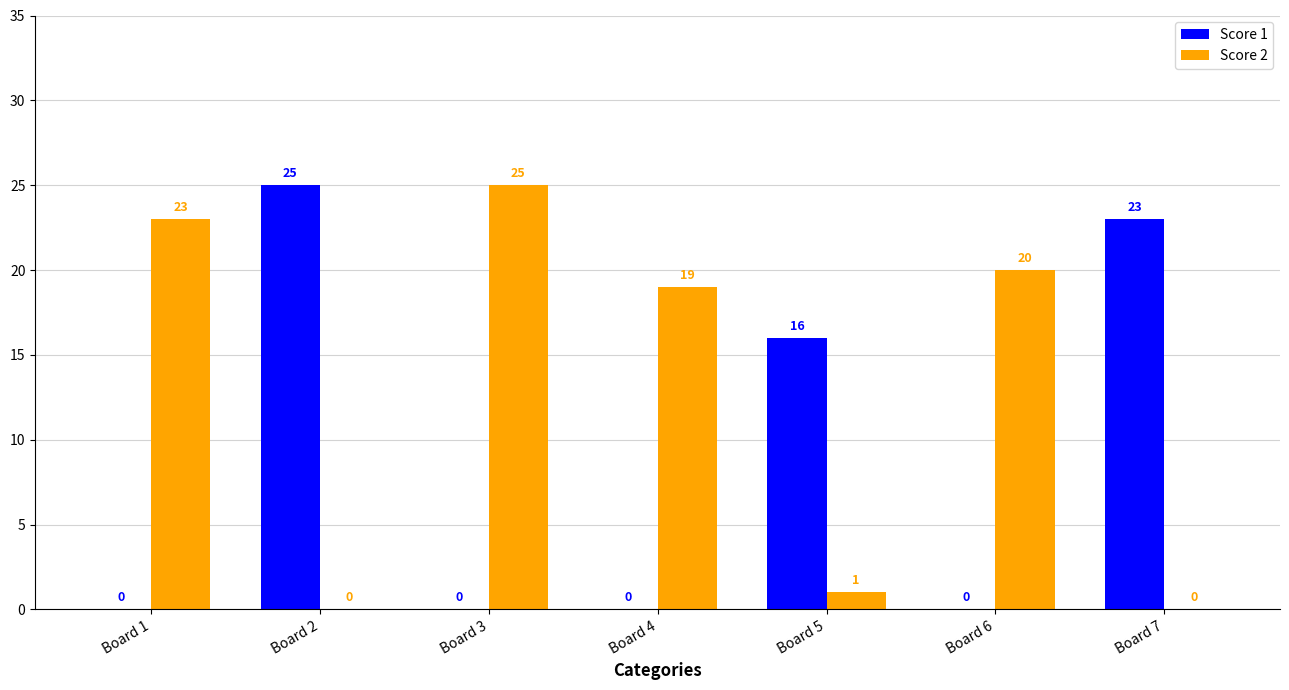

What is the average value of the Score 1 series?

9